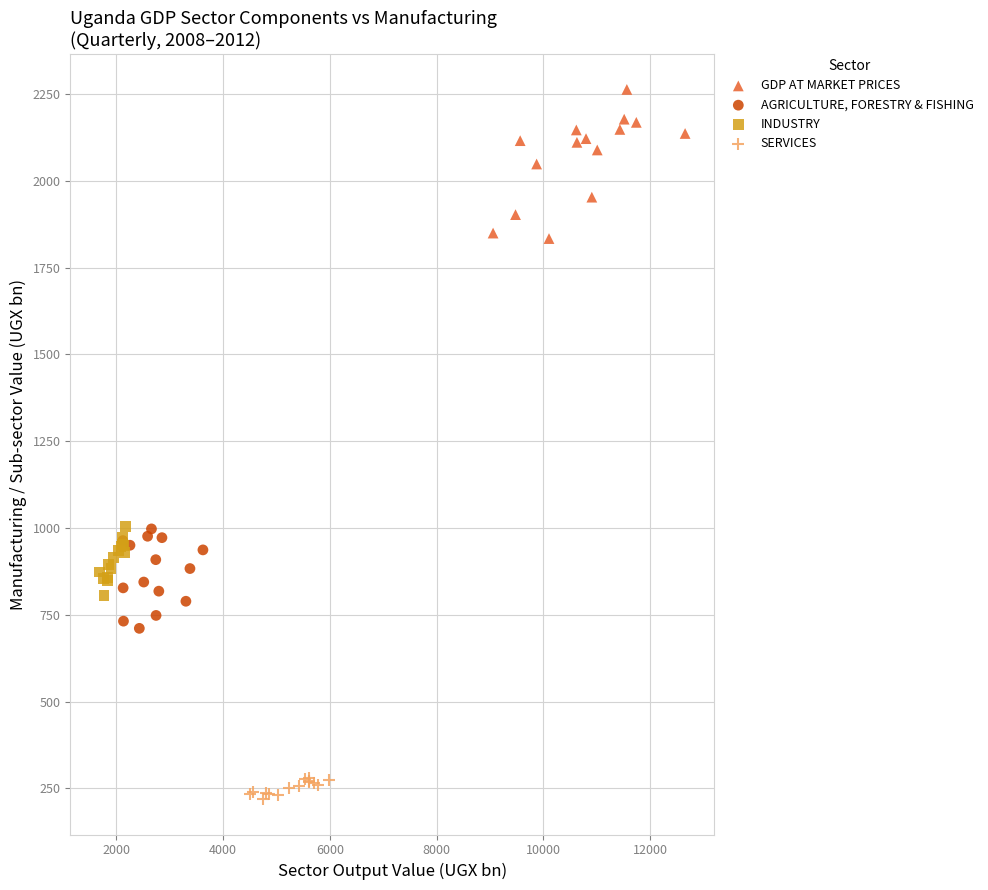

Which series contains the highest Y value?

GDP AT MARKET PRICES